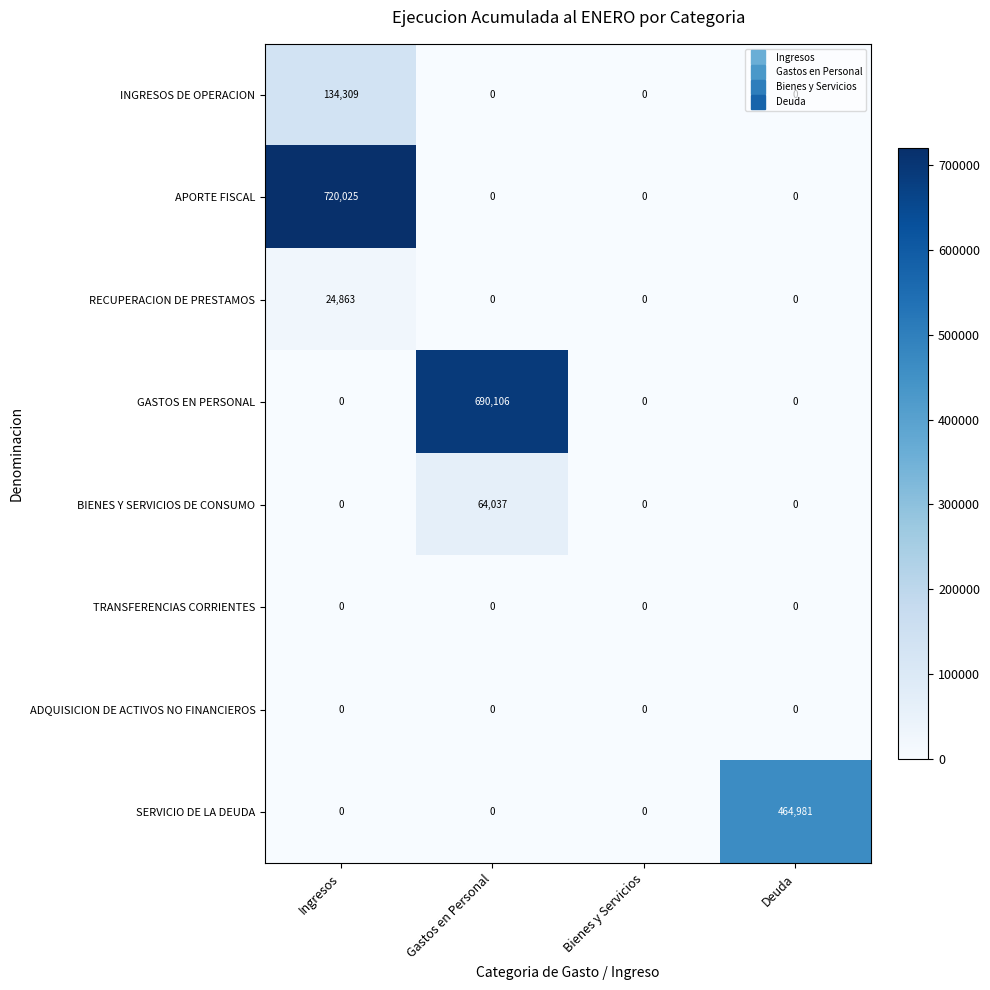

What is the total value across all series at Ingresos?

879197